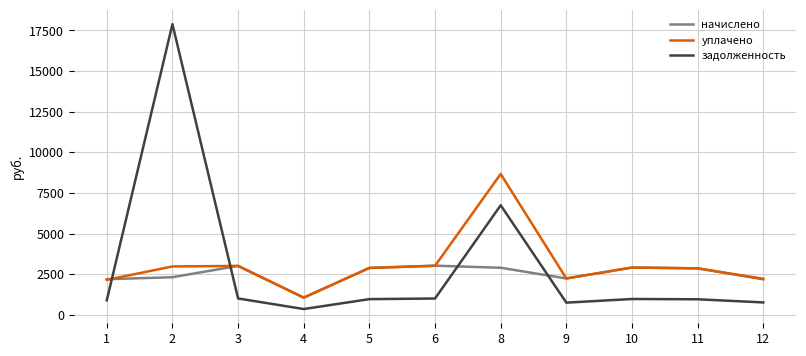

The value of уплачено at 9 is 2232.6. True or false?

True